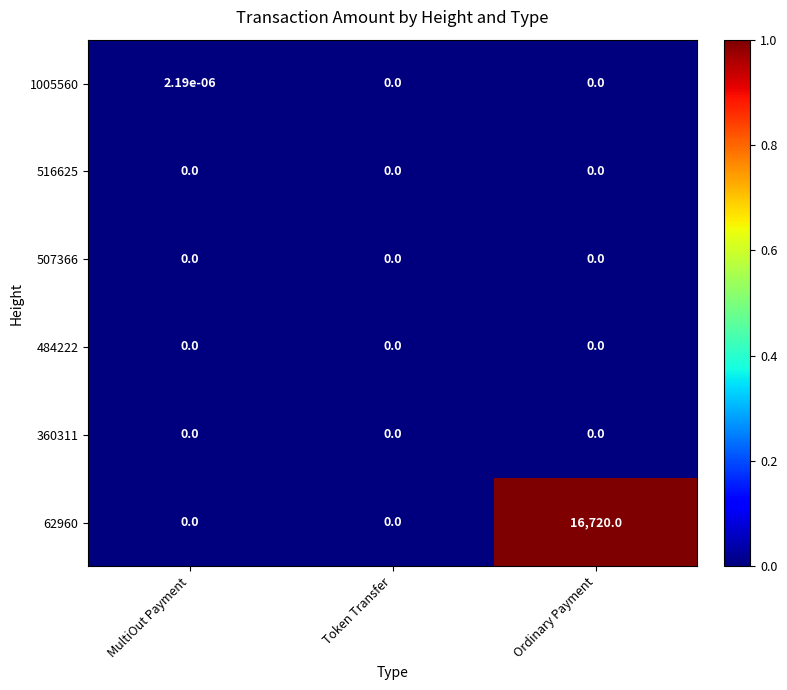

Which category has the highest value in the 62960 series?

Ordinary Payment